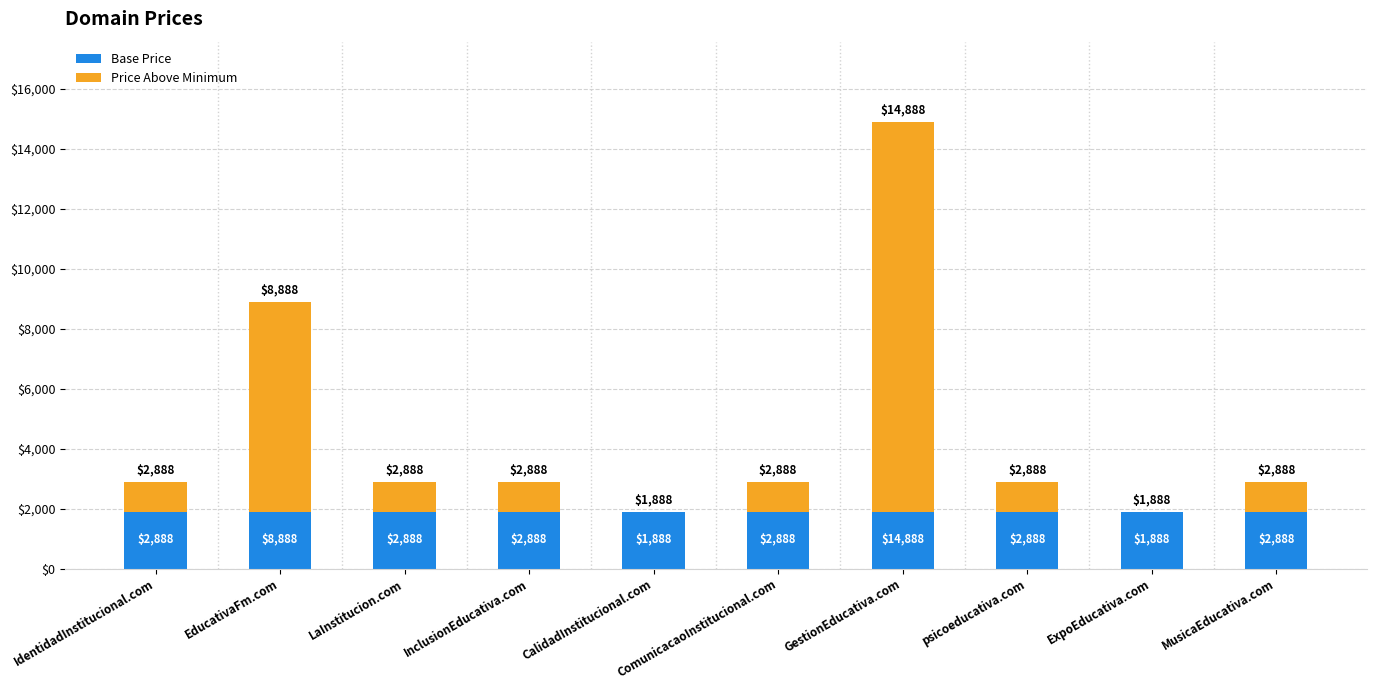

What are all the series names shown in the legend?

Base Price, Price Above Minimum